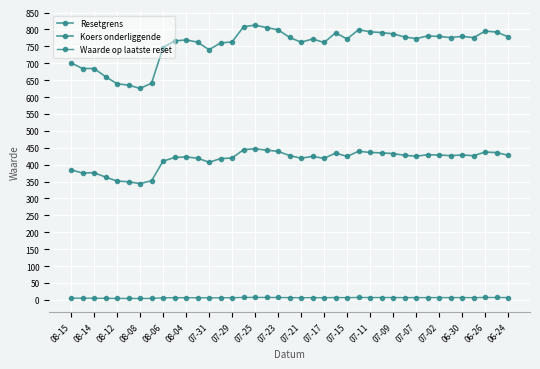

At which label is Waarde op laatste reset closest to 5?

08-14